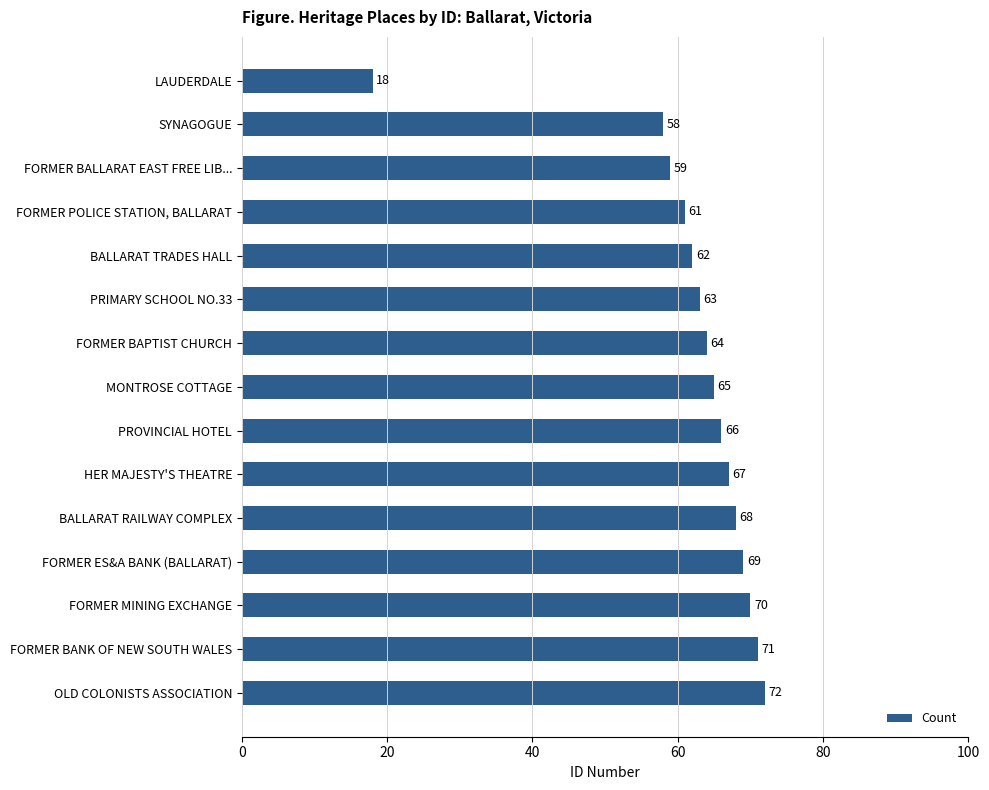

Rank the categories by value from lowest to highest.

LAUDERDALE, SYNAGOGUE, FORMER BALLARAT EAST FREE LIB..., FORMER POLICE STATION, BALLARAT, BALLARAT TRADES HALL, PRIMARY SCHOOL NO.33, FORMER BAPTIST CHURCH, MONTROSE COTTAGE, PROVINCIAL HOTEL, HER MAJESTY'S THEATRE, BALLARAT RAILWAY COMPLEX, FORMER ES&A BANK (BALLARAT), FORMER MINING EXCHANGE, FORMER BANK OF NEW SOUTH WALES, OLD COLONISTS ASSOCIATION